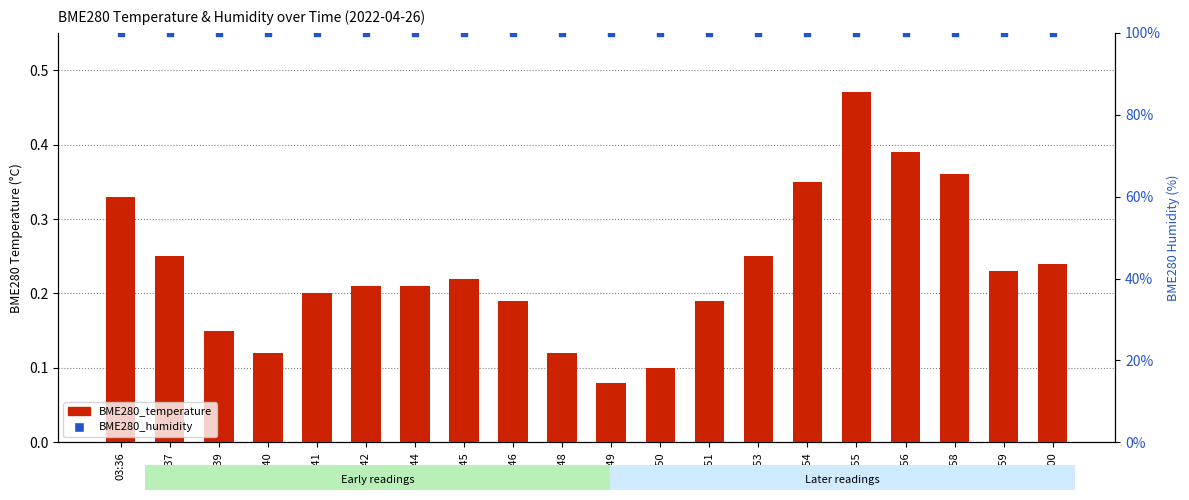

Is the value of BME280_humidity at 03:56 greater than the value of BME280_temperature at 03:48?

Yes